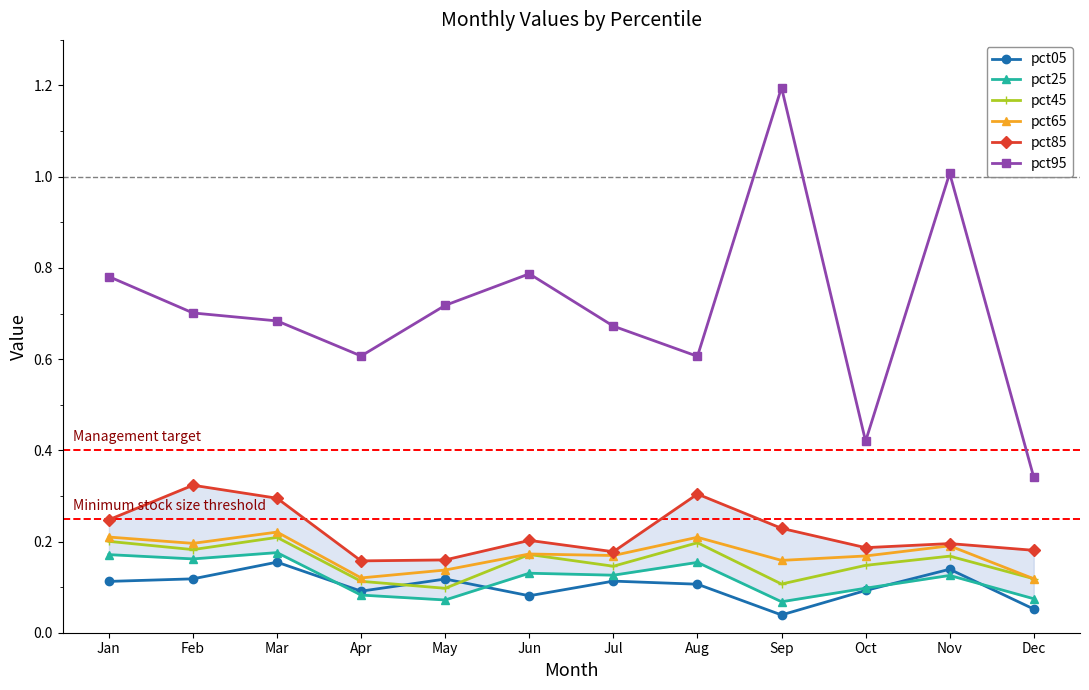

Which label corresponds to the largest value in the chart?

Sep